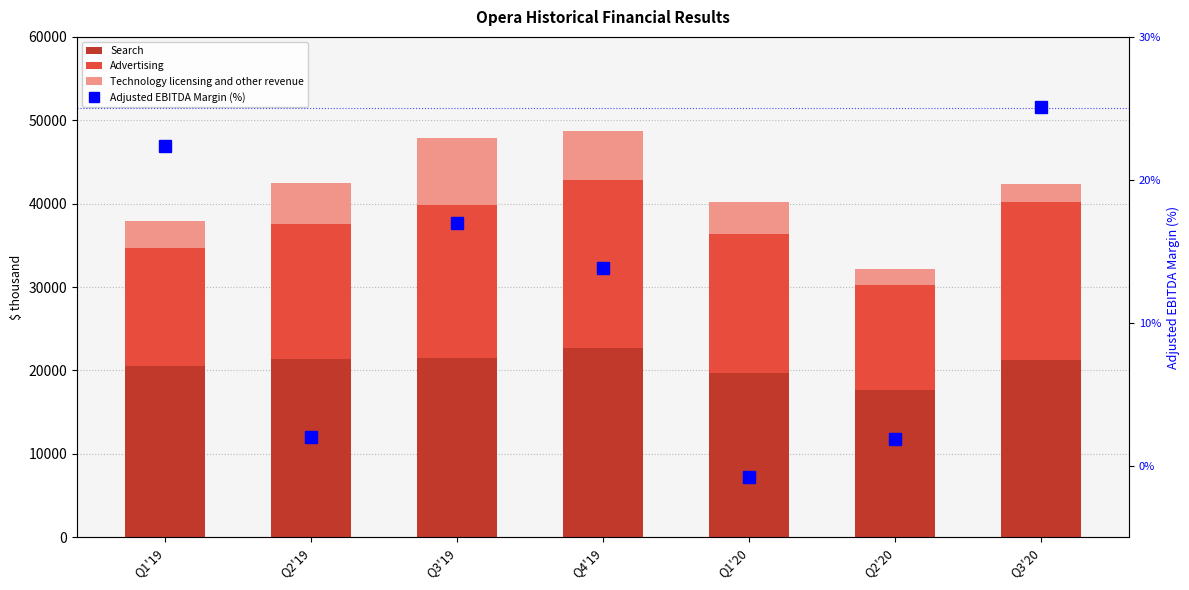

Reading left to right, extract all data points from this chart.

Search: Q1'19=20583.0	Q2'19=21404.0	Q3'19=21527.0	Q4'19=22641.0	Q1'20=19664.0	Q2'20=17626.0	Q3'20=21237.0
Advertising: Q1'19=14142.0	Q2'19=16158.0	Q3'19=18349.0	Q4'19=20164.0	Q1'20=16752.0	Q2'20=12669.0	Q3'20=19004.0
Technology licensing and other revenue: Q1'19=3250.0	Q2'19=4958.0	Q3'19=7944.0	Q4'19=5958.0	Q1'20=3779.0	Q2'20=1921.0	Q3'20=2175.0
Adjusted EBITDA Margin (%): Q1'19=22.4	Q2'19=2.0	Q3'19=17.0	Q4'19=13.8	Q1'20=-0.8	Q2'20=1.9	Q3'20=25.1